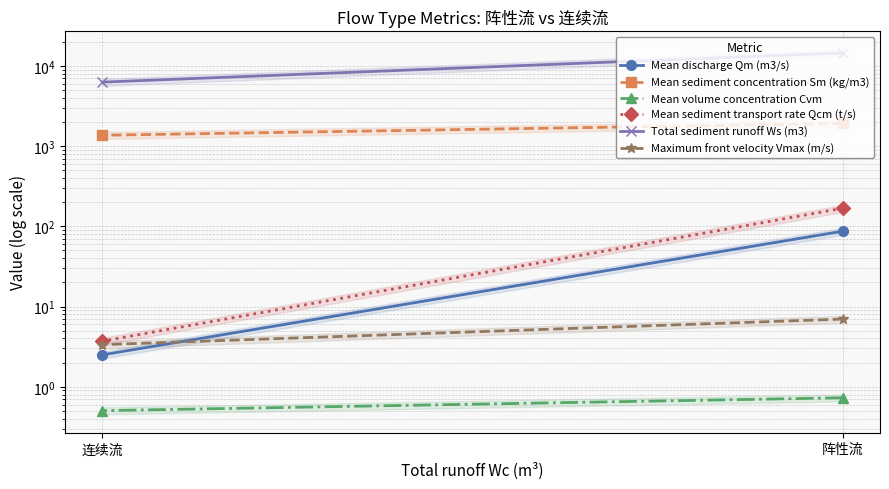

True or false: Total sediment runoff Ws (m3) has a value of 9741.6 at 连续流.

False